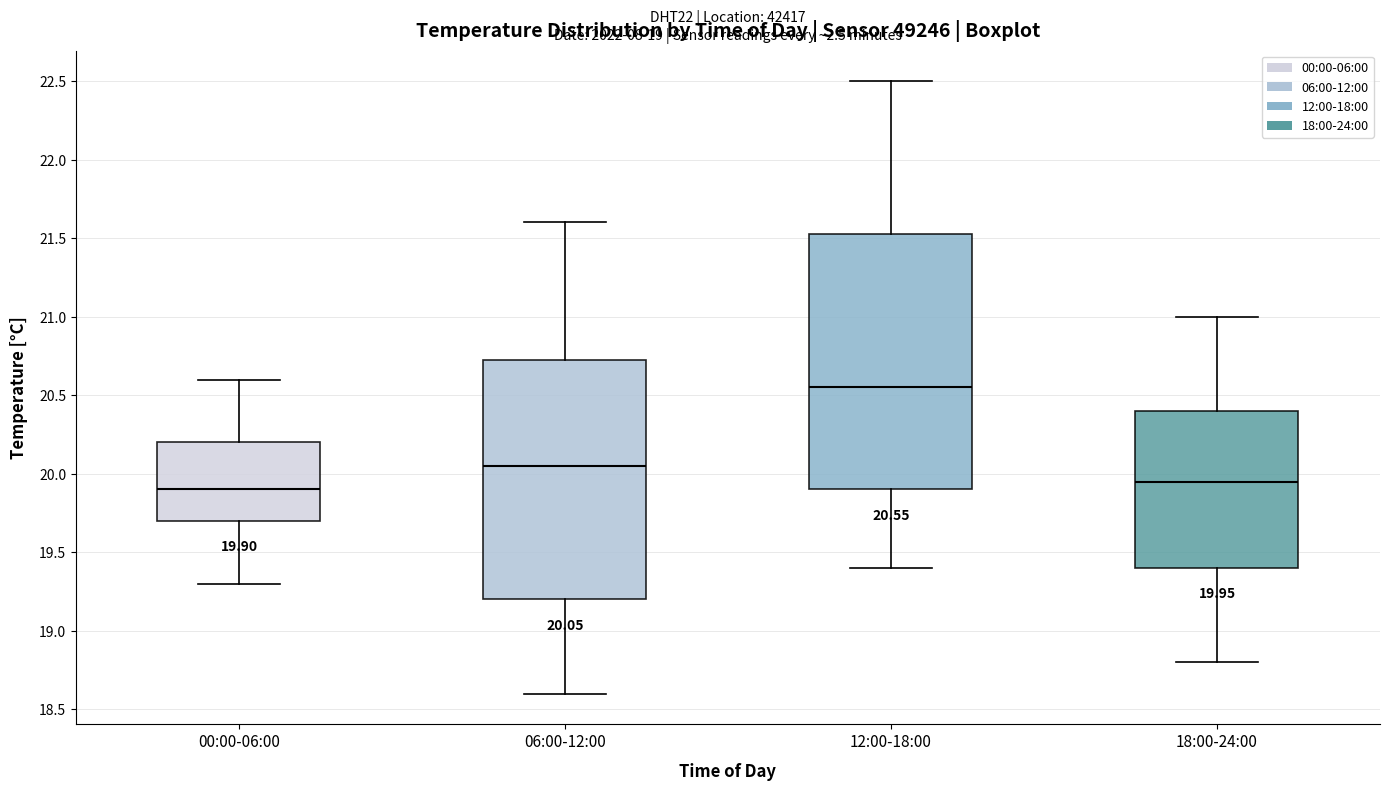

Comparing the boxes themselves (not the whiskers), which one is the tallest?

12:00-18:00